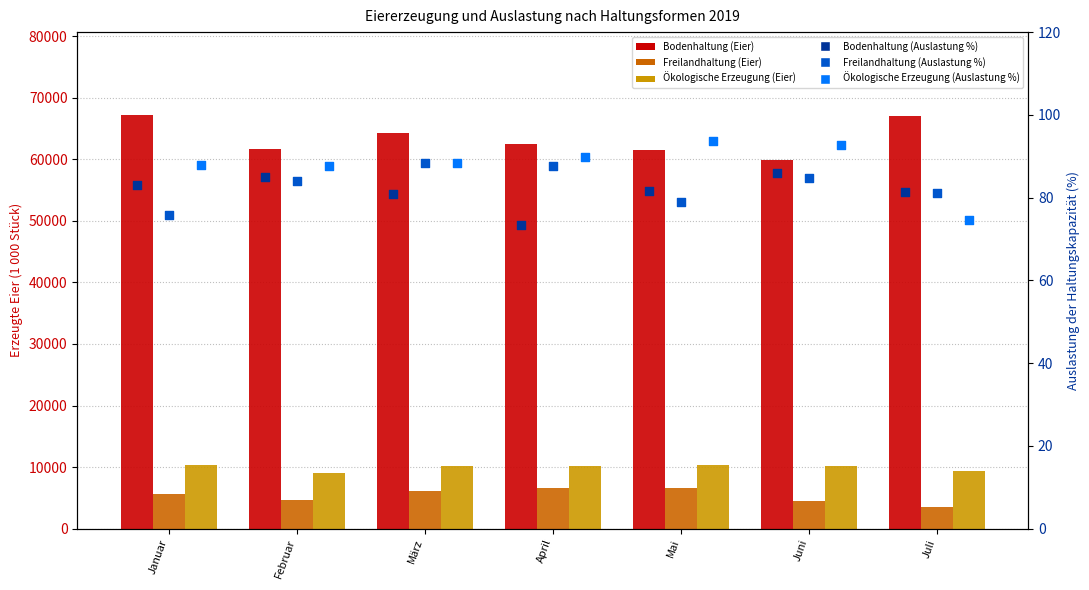

What is the total value across all series at Juli?

80082.8